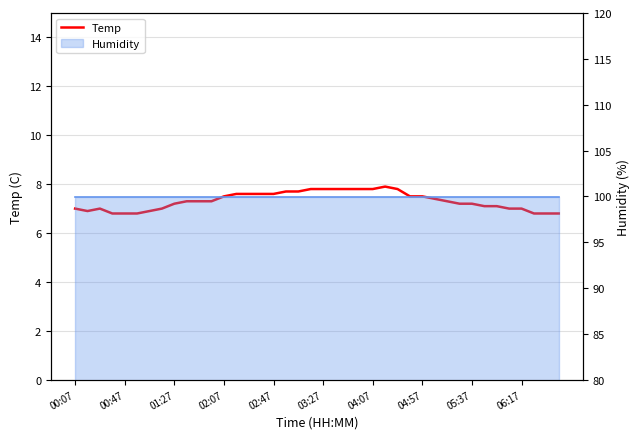

Count the number of categories in the chart.

40